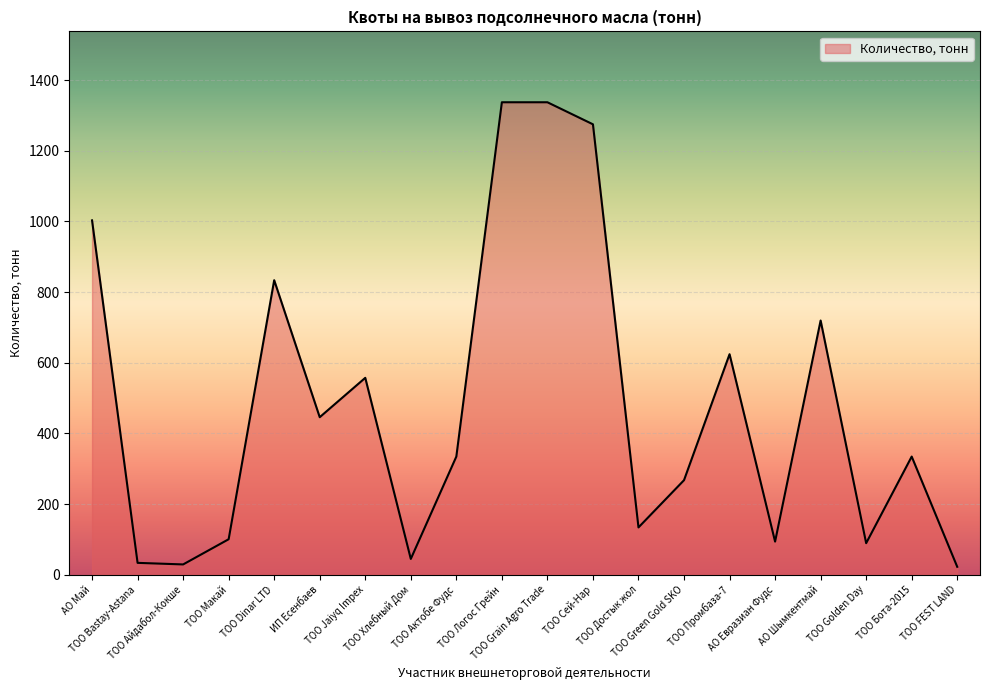

What is the maximum value shown in the chart?

1337.2